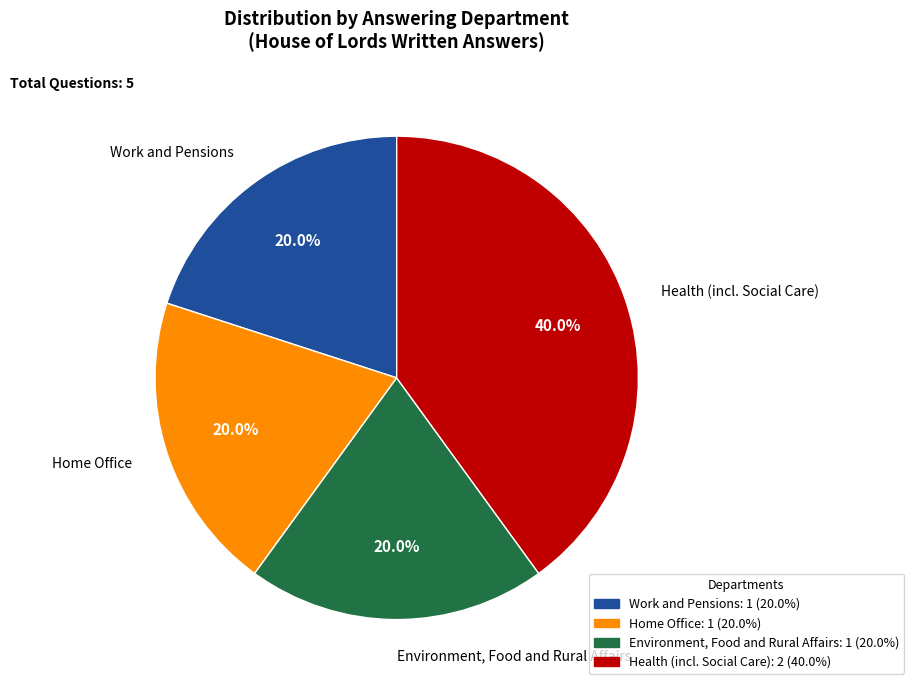

How many slices are in this pie chart?

4